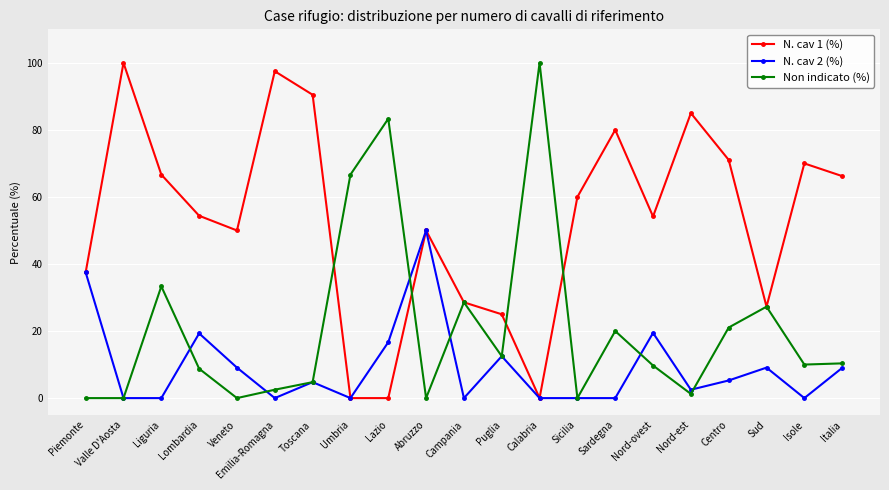

True or false: N. cav 2 (%) has a value of 0.0 at Campania.

True